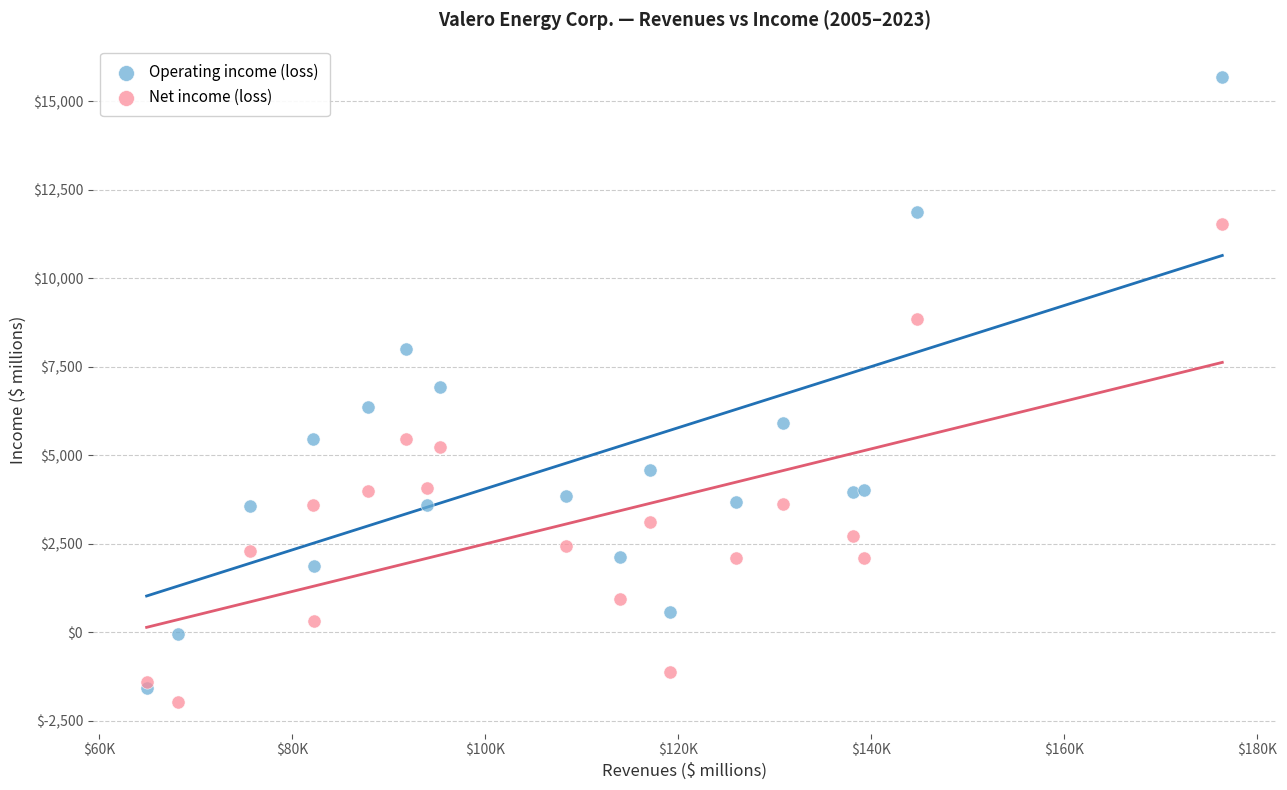

Which series has the largest Y range (max minus min)?

Operating income (loss)